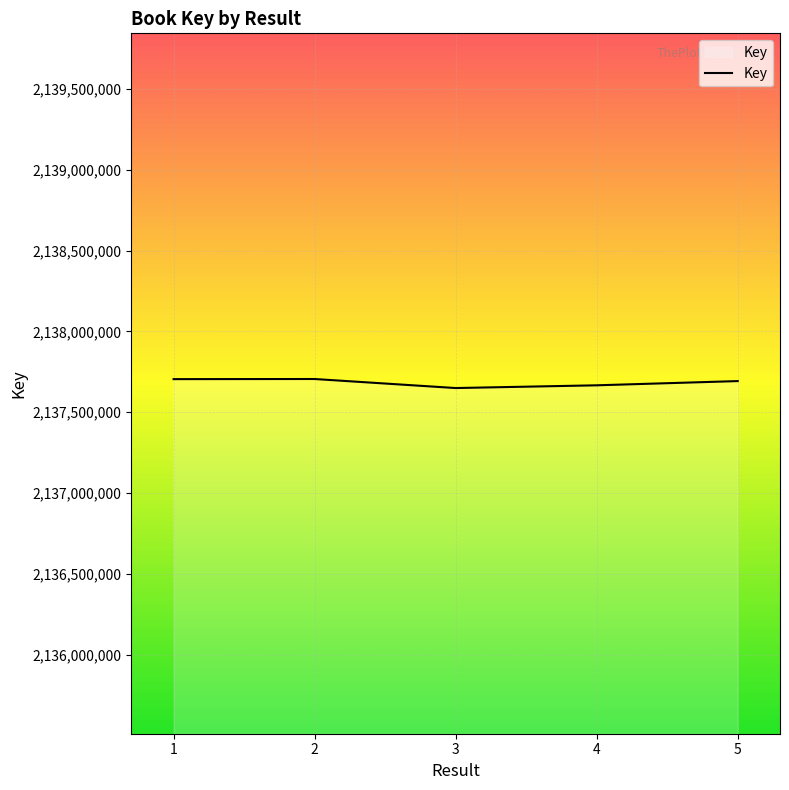

What is the minimum value shown in the chart?

2137649689